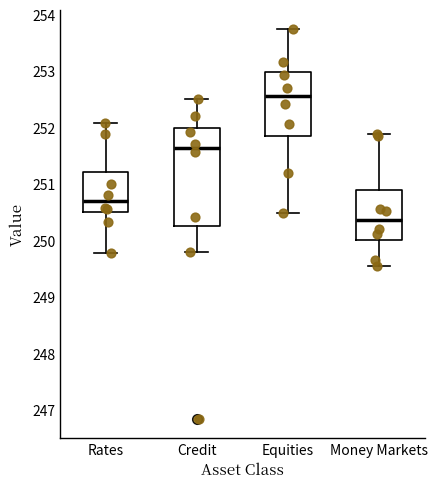

Where does the median line of the box for Credit sit on the y-axis? The values are not printed on the chart, so give them approximately, as read against the axis.

251.6